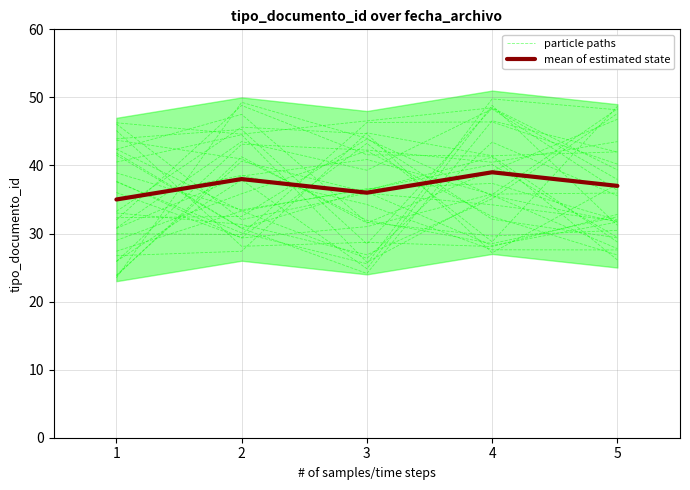

Is this an area chart (filled region under the line)?

No